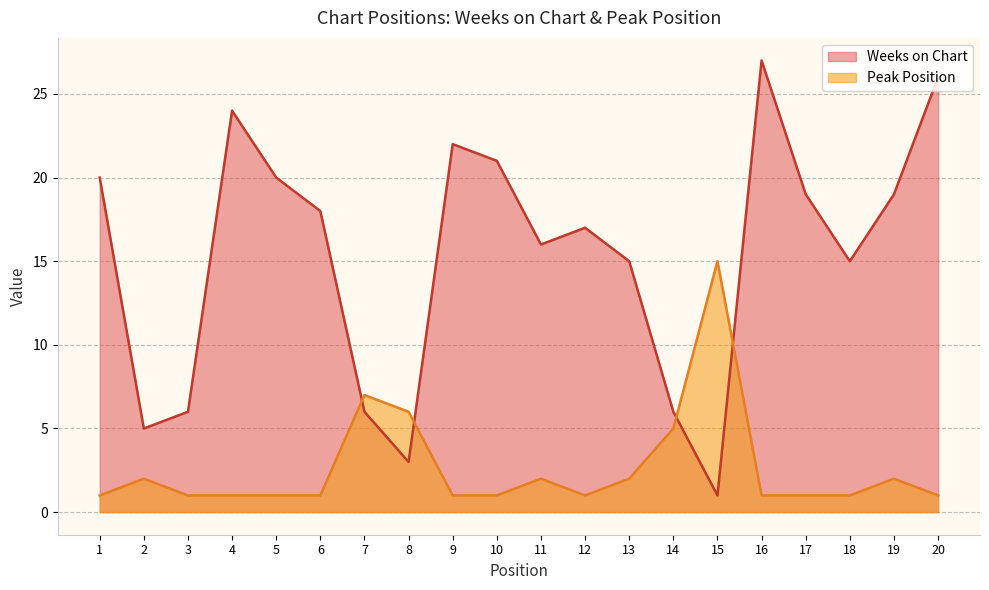

Where is the first local maximum for Peak Position?

2